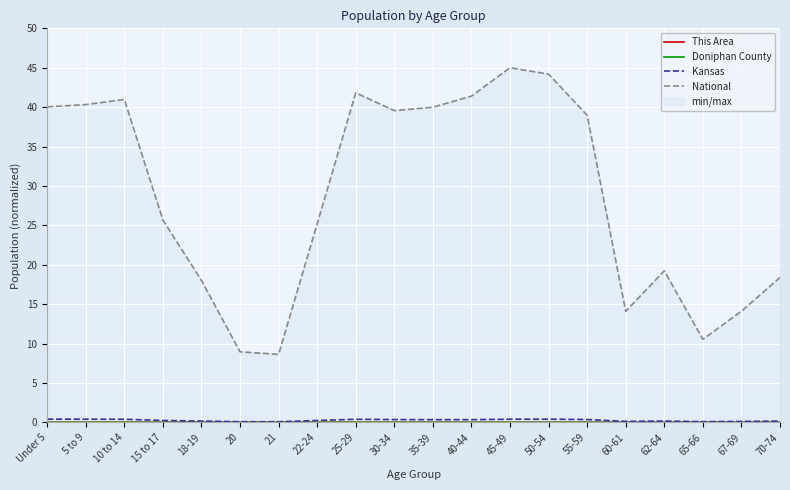

Rank the categories by Kansas value from highest to lowest.

Under 5, 50-54, 5 to 9, 45-49, 10 to 14, 25-29, 55-59, 30-34, 40-44, 35-39, 22-24, 15 to 17, 62-64, 18-19, 70-74, 60-61, 67-69, 65-66, 20, 21